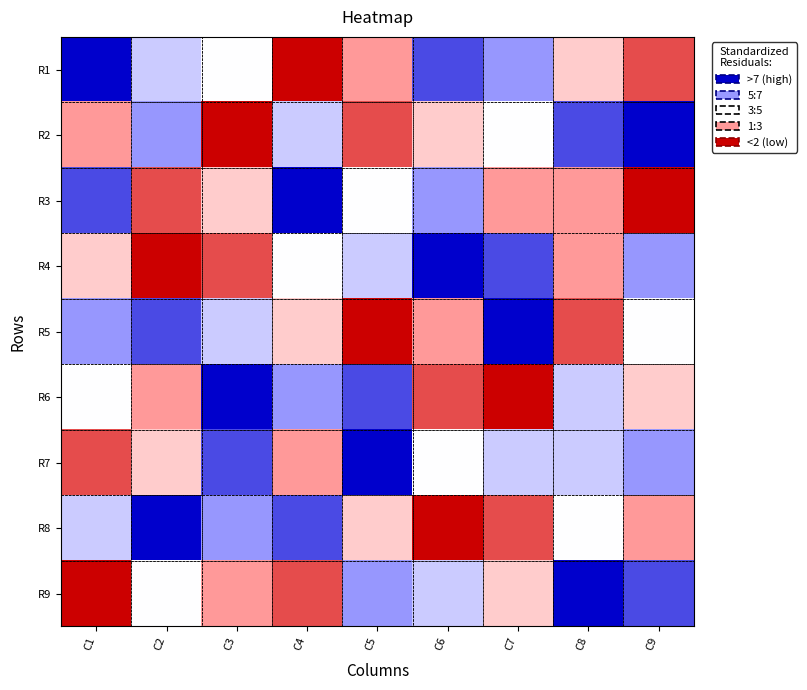

List the series in order of their peak value, lowest first.

R1, R2, R3, R4, R5, R6, R7, R8, R9